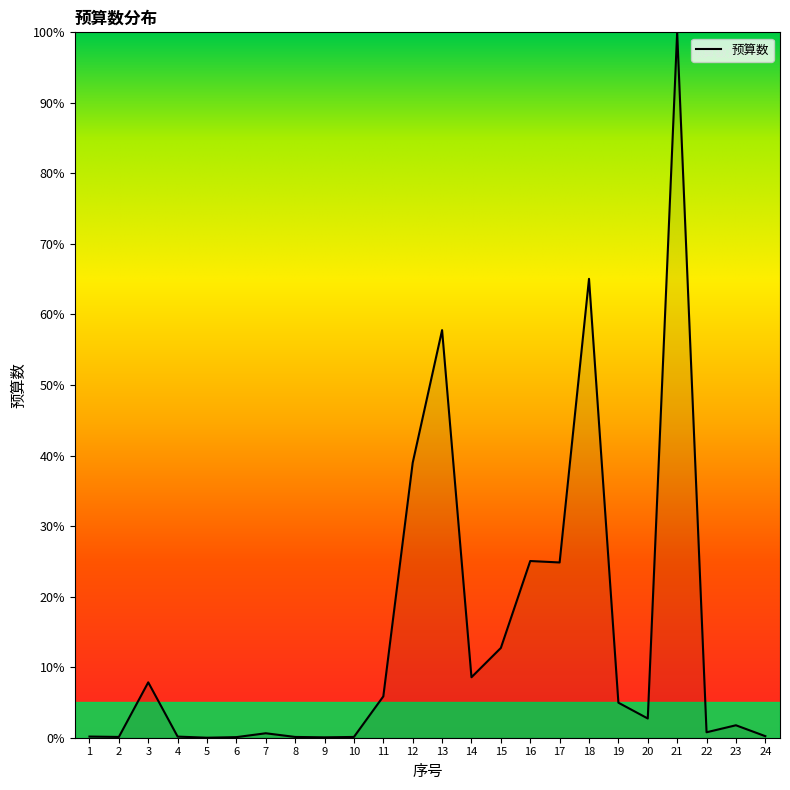

True or false: the data shows 0.0 at 5.

True